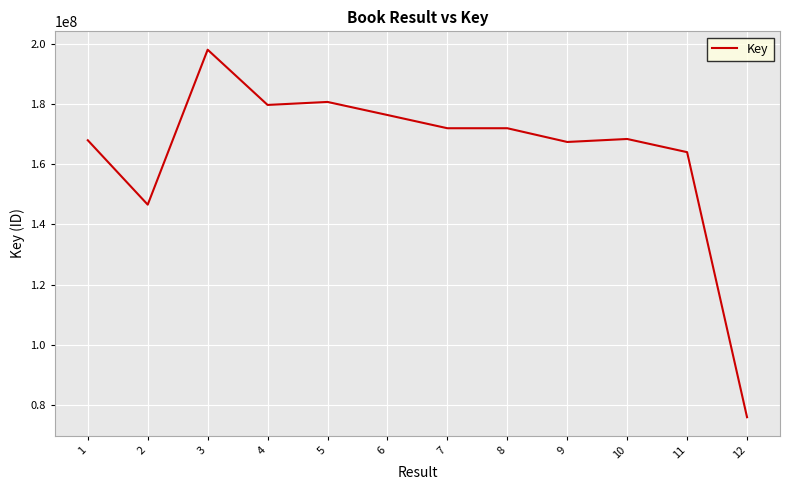

What is the change in value from 2 to 8?

+25386010